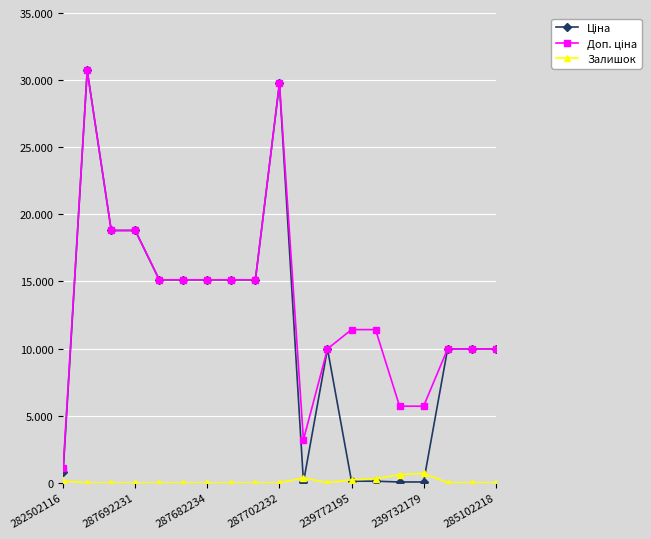

Is this an area chart (filled region under the line)?

No